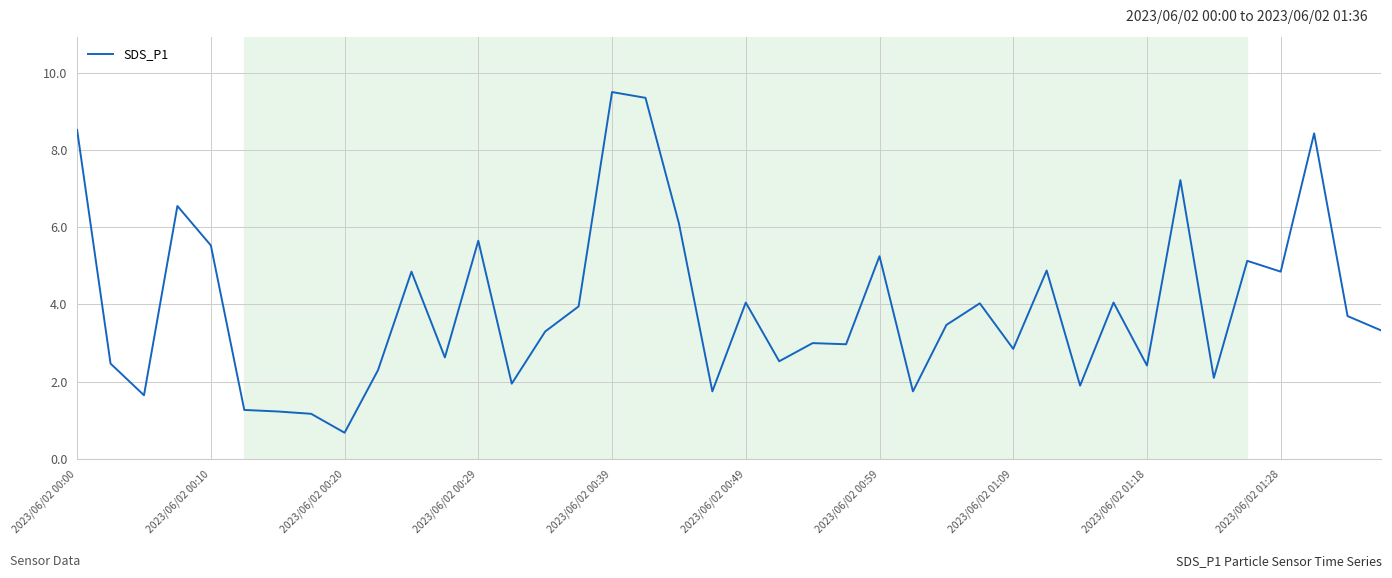

What is the greatest value displayed?

9.5